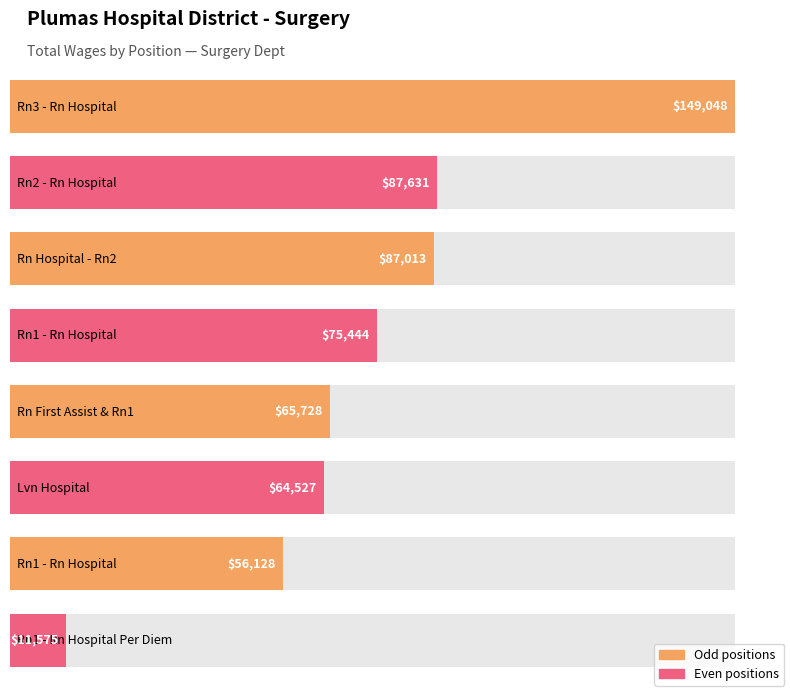

Does the chart contain stacked bars?

No